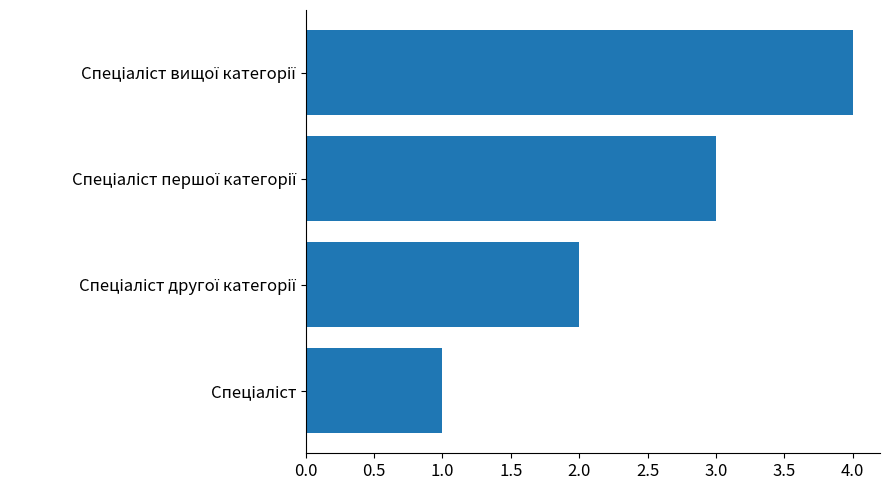

What is the difference between the maximum and minimum values?

3